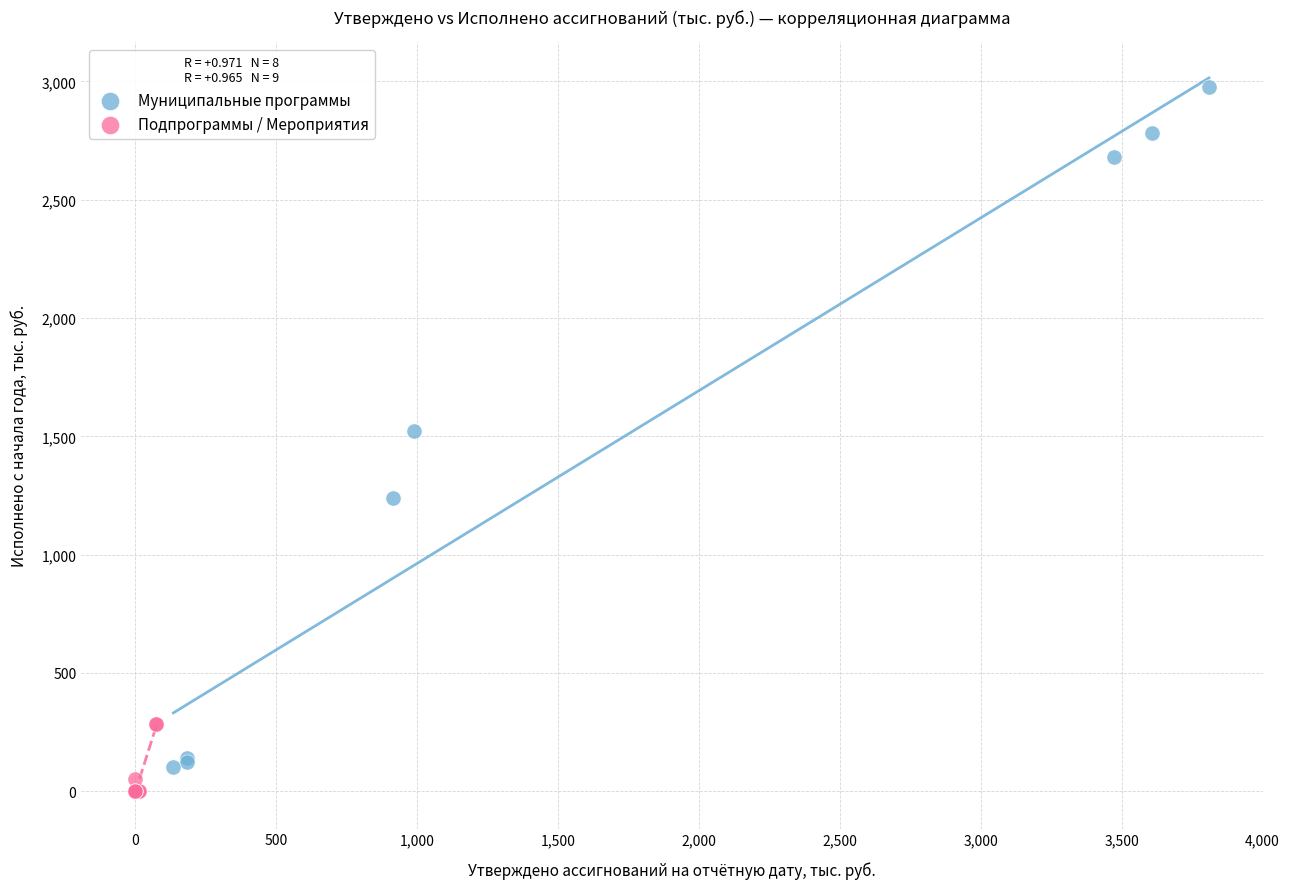

What are all the series names shown in the legend?

Муниципальные программы, Подпрограммы / Мероприятия